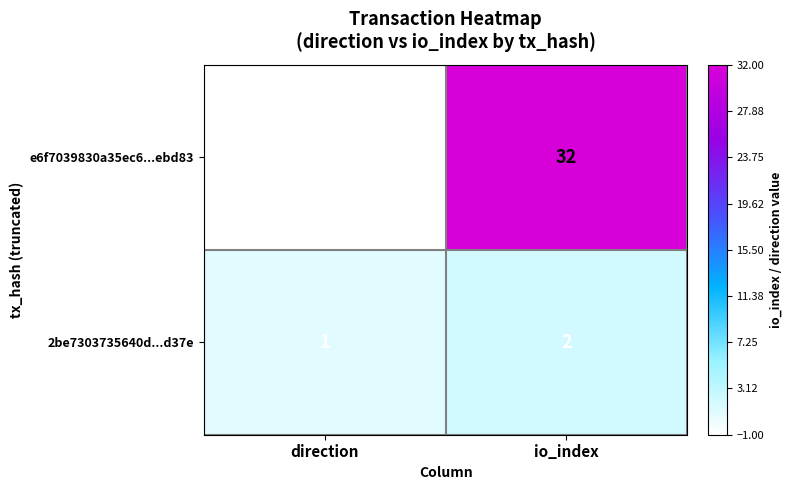

Where is 2be7303735640d...d37e nearest to the value 1?

direction